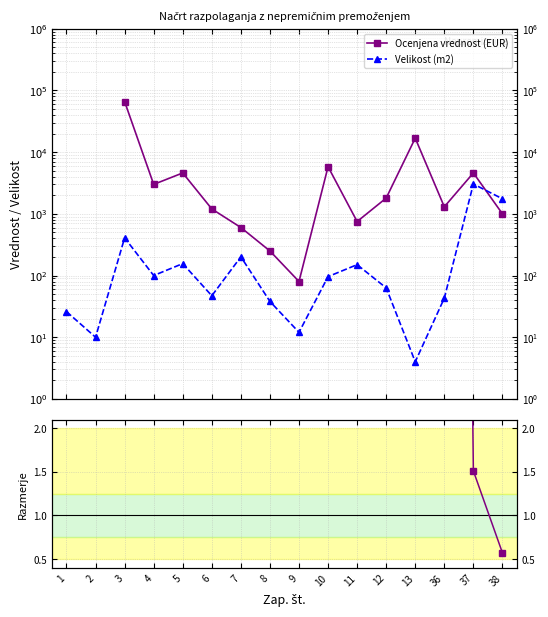

True or false: Ocenjena vrednost (EUR) and Vrednost / Velikost cross at least once.

False